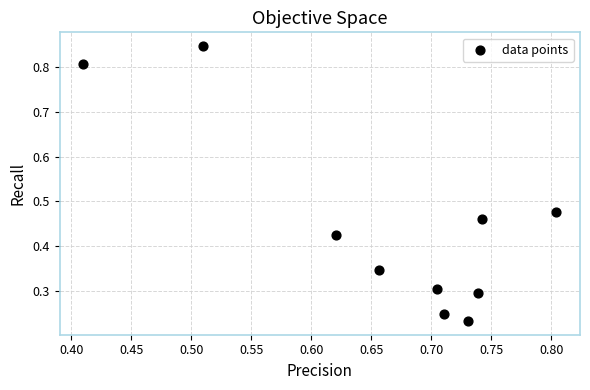

What is the range of Y values (max minus min)?

0.6